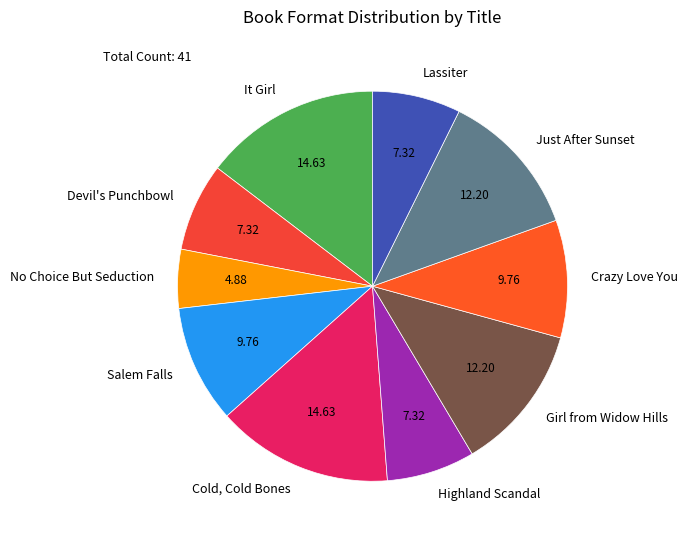

Is the sum of Girl from Widow Hills and No Choice But Seduction greater than half?

No